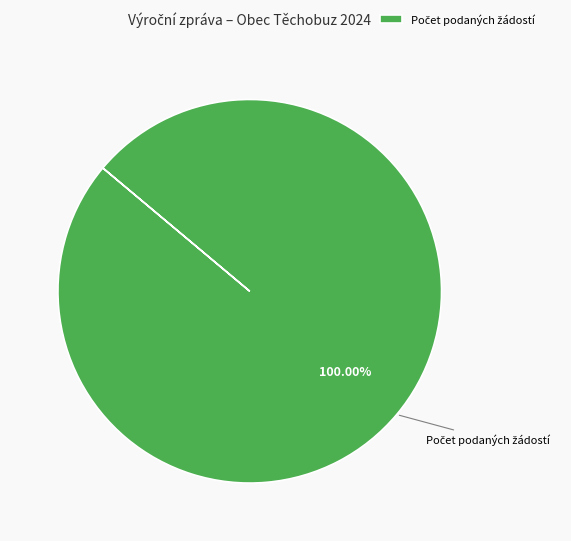

How many slices are in this pie chart?

1